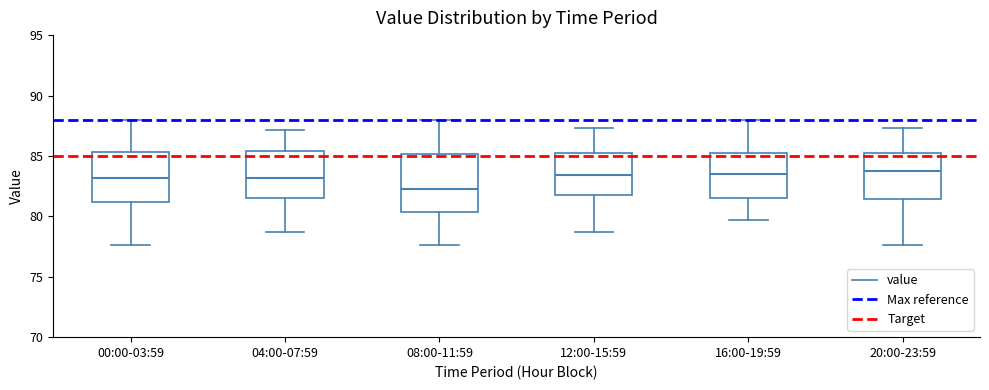

Where is the upper edge of the box for 12:00-15:59 on the y-axis? The values are not printed on the chart, so give them approximately, as read against the axis.

85.5